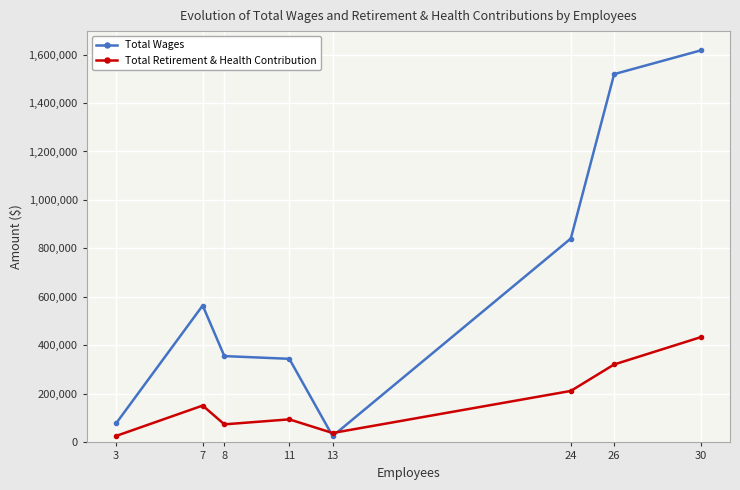

Rank the series at 11 from highest to lowest value.

Total Wages, Total Retirement & Health Contribution